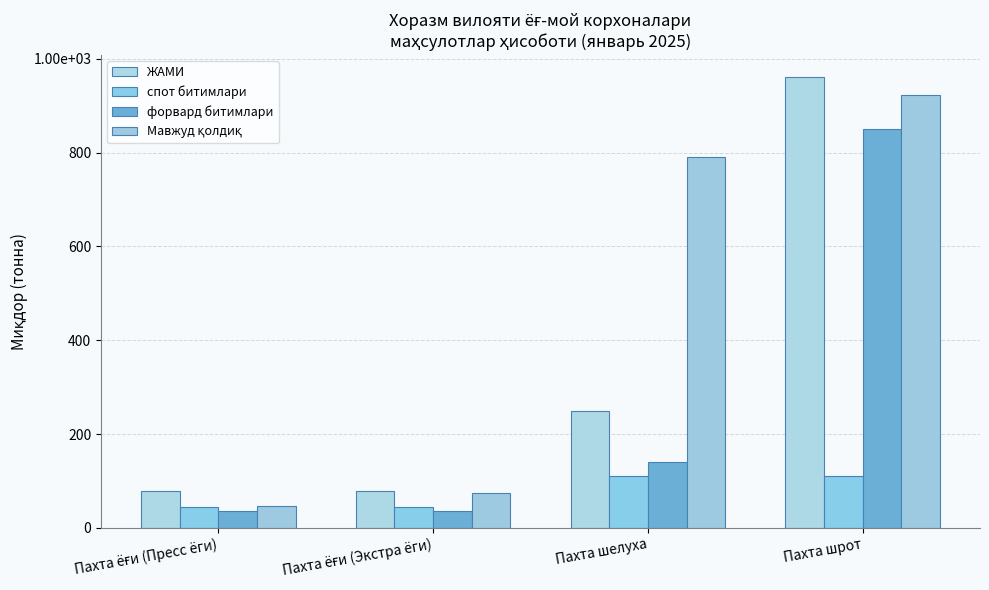

Are the bars horizontal?

No